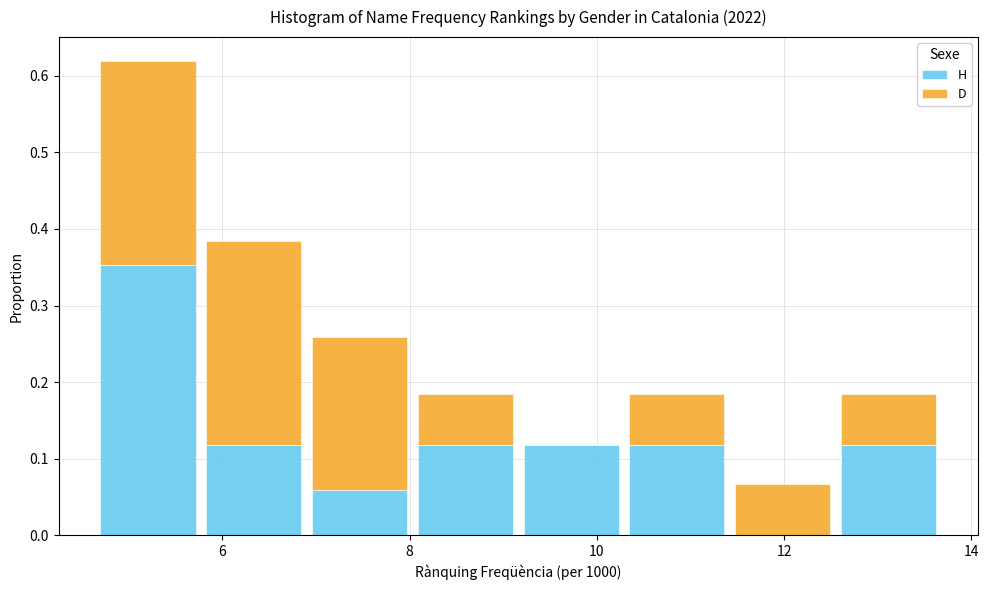

Reading left to right, list every stacked bar in this chart as the range it spans on the x-axis followed by its total height. Neither the bar edges nor the heights are printed on the chart, so give them approximately, as read against the axes.

4.6 to 5.8: 0.62
5.8 to 7.0: 0.38
7.0 to 8.0: 0.26
8.0 to 9.2: 0.18
9.2 to 10.2: 0.12
10.2 to 11.4: 0.18
11.4 to 12.6: 0.07
12.6 to 13.6: 0.18